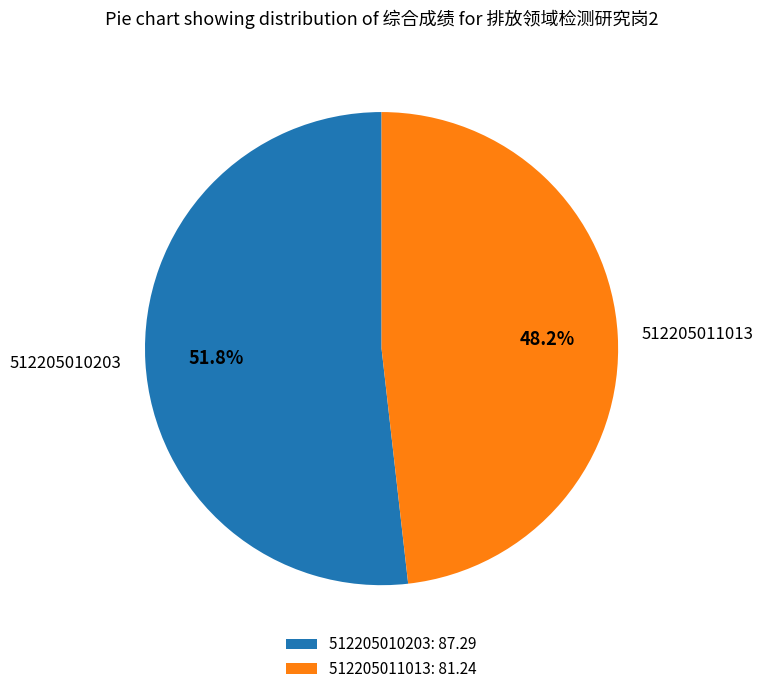

To the nearest percent, what is the difference between the largest and smallest slice percentages?

4%